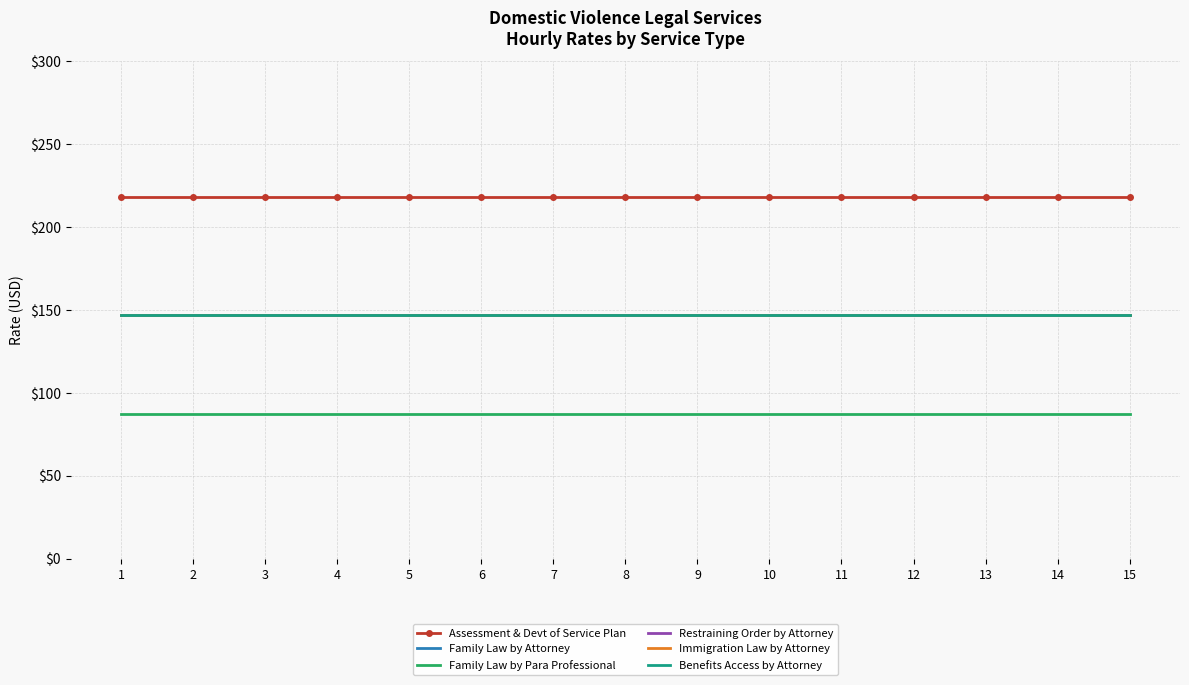

At which category is the sum across all series the highest?

1